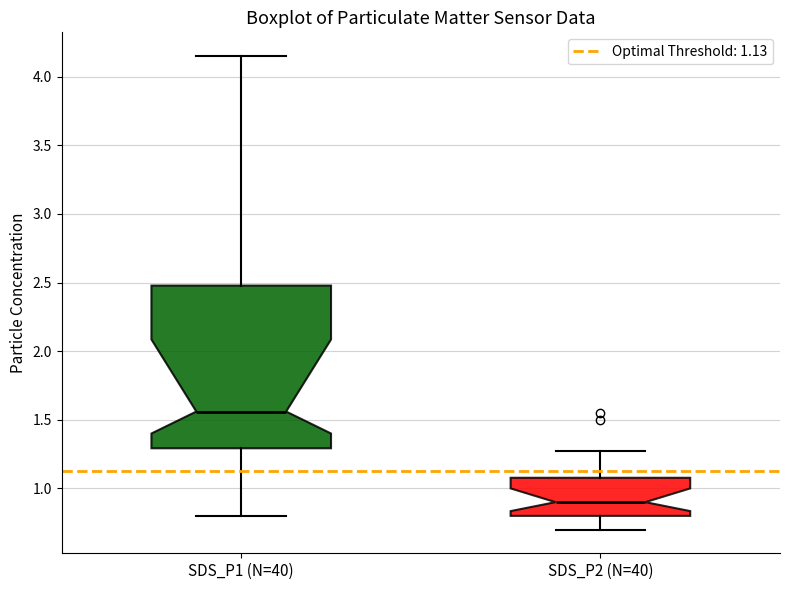

Which box is the tallest, from its lower edge to its upper edge?

SDS_P1 (N=40)